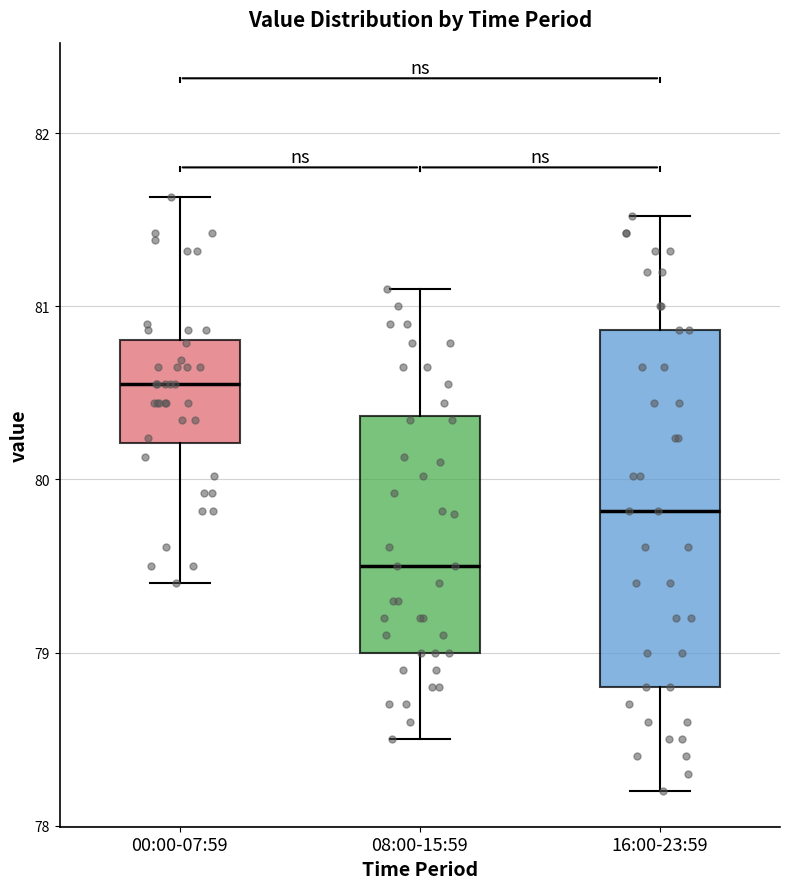

Which box has the highest median line?

00:00-07:59